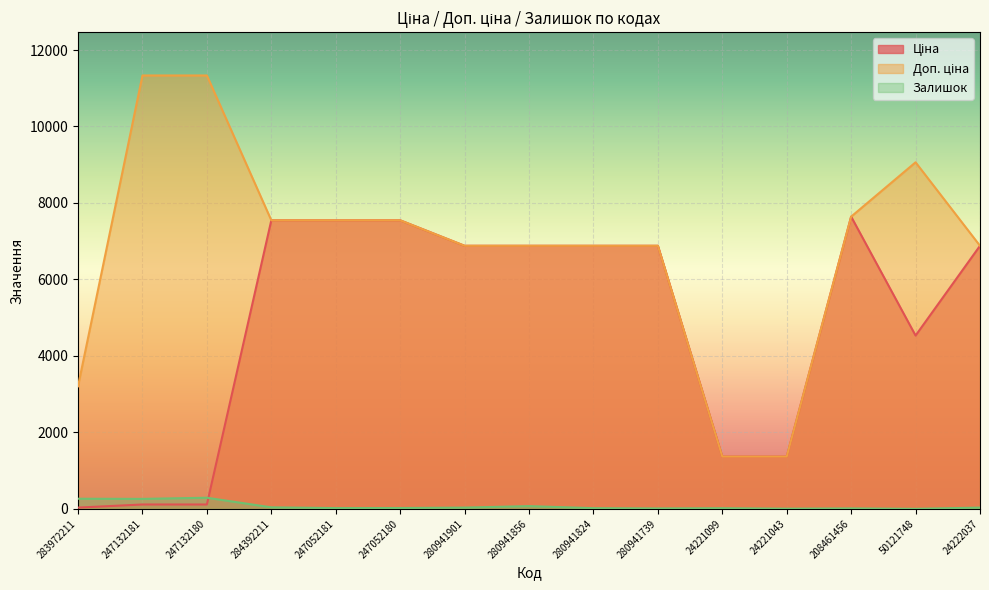

How many distinct data groups are displayed?

3